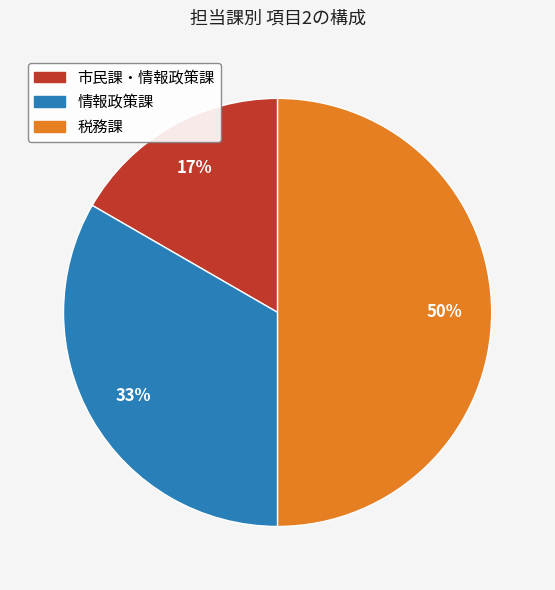

To the nearest percent, what is the difference between the largest and smallest slice percentages?

33%